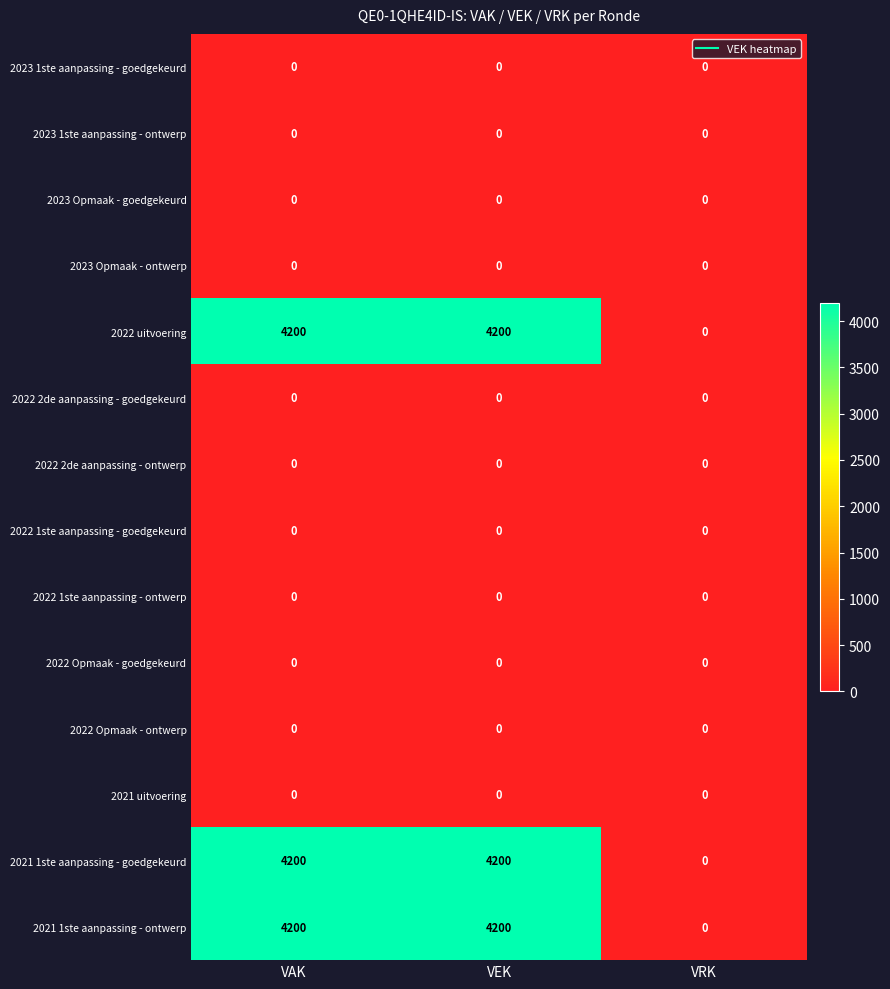

Count the 2021 1ste aanpassing - ontwerp values in the range 0 to 4200.

3